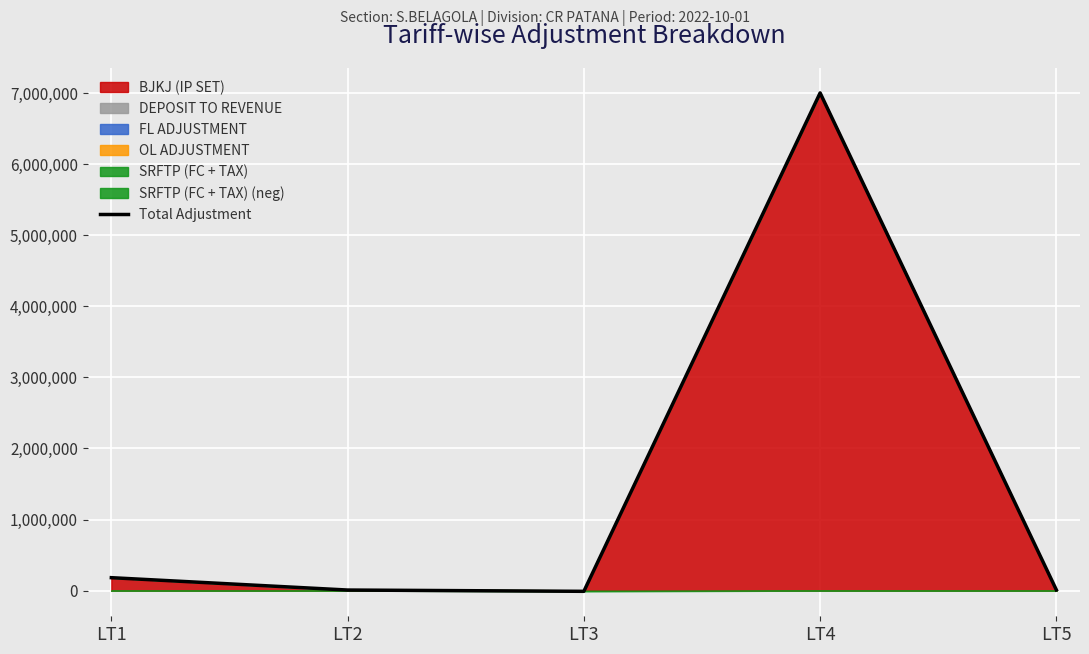

True or false: the data shows -9538.1 at LT3.

True